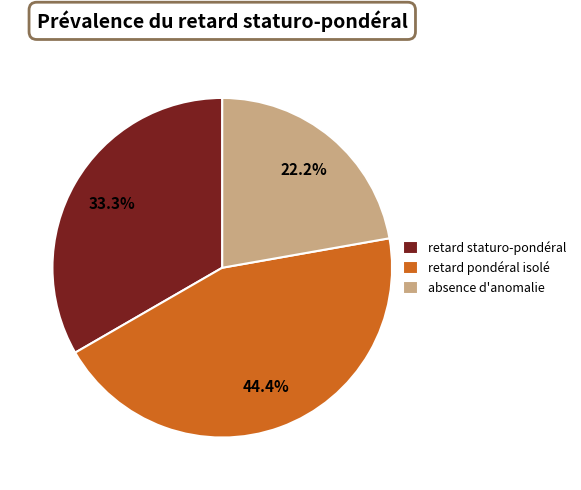

How many segments does this pie chart have?

3